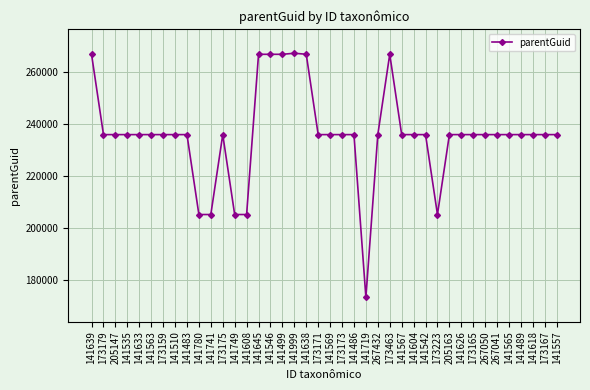

What is the difference between the maximum and minimum values?

94253